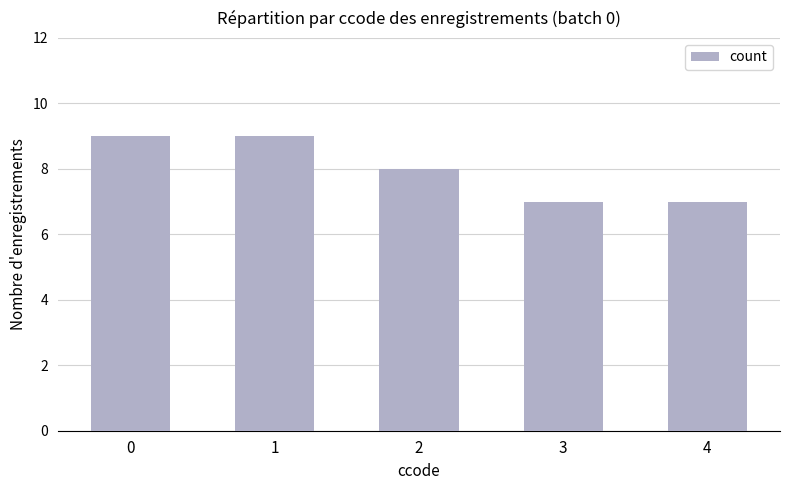

Count the number of categories in the chart.

5